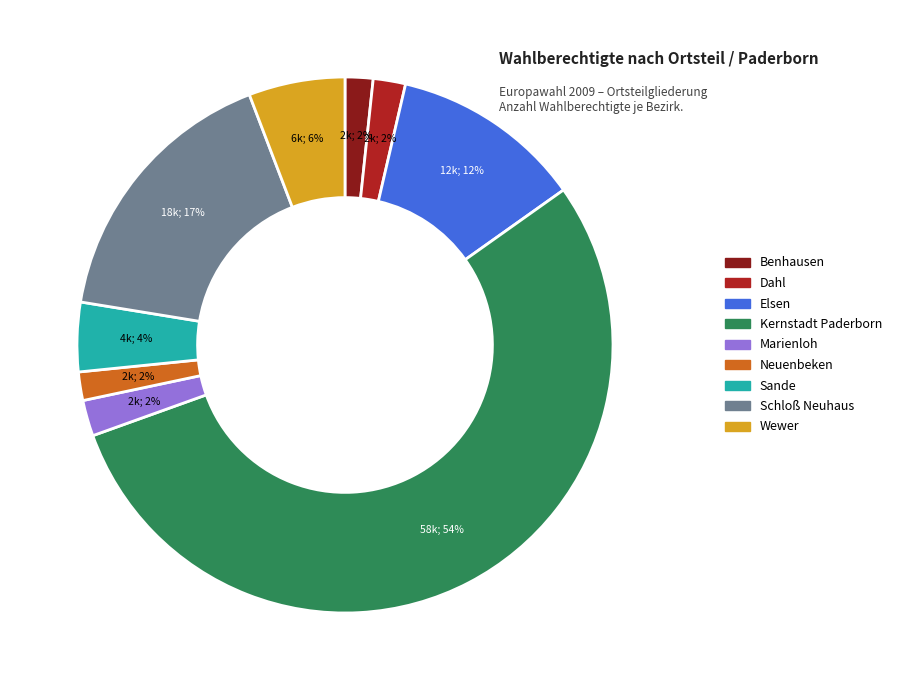

Is it true that Marienloh is 2% of the pie?

True